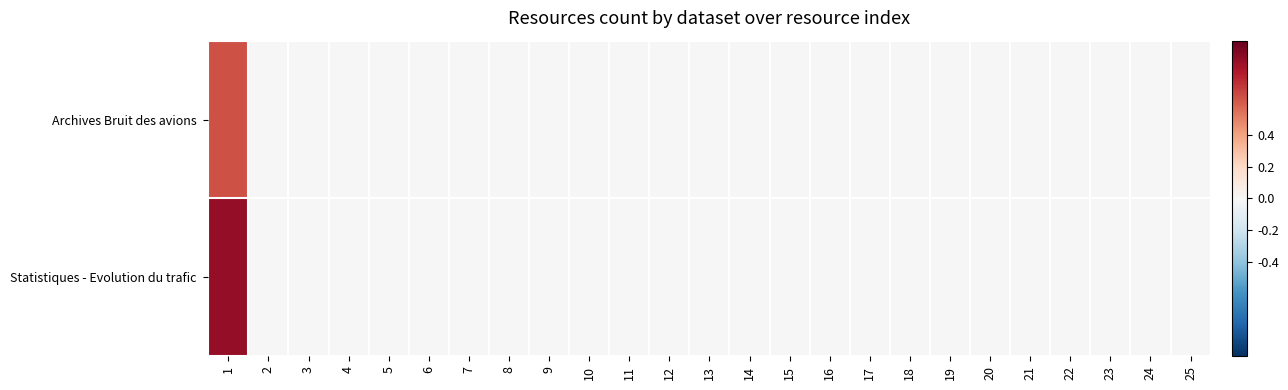

At which category does the chart reach its peak across all series?

1